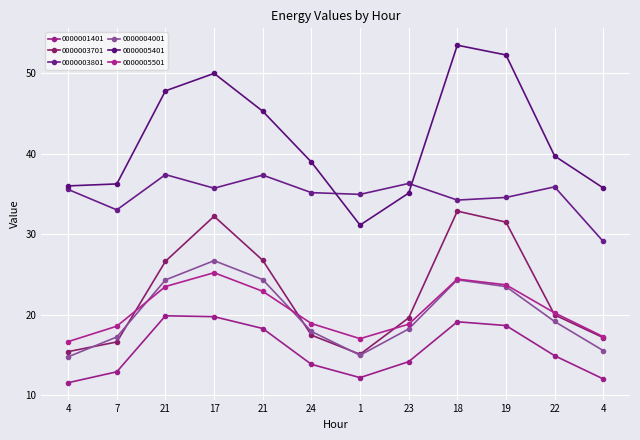

At which label is 0000001401 closest to 15?

22